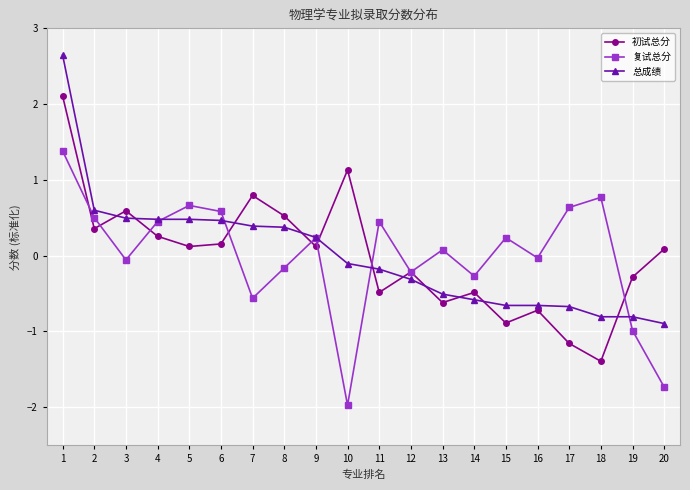

At how many categories does at least one series exceed -1?

20